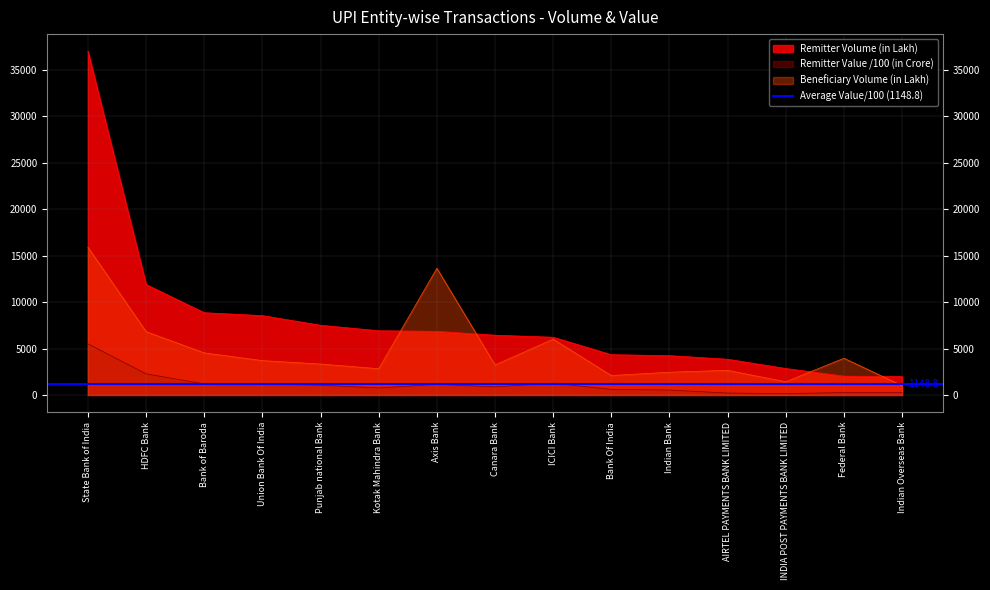

How many lines are shown in the chart?

3